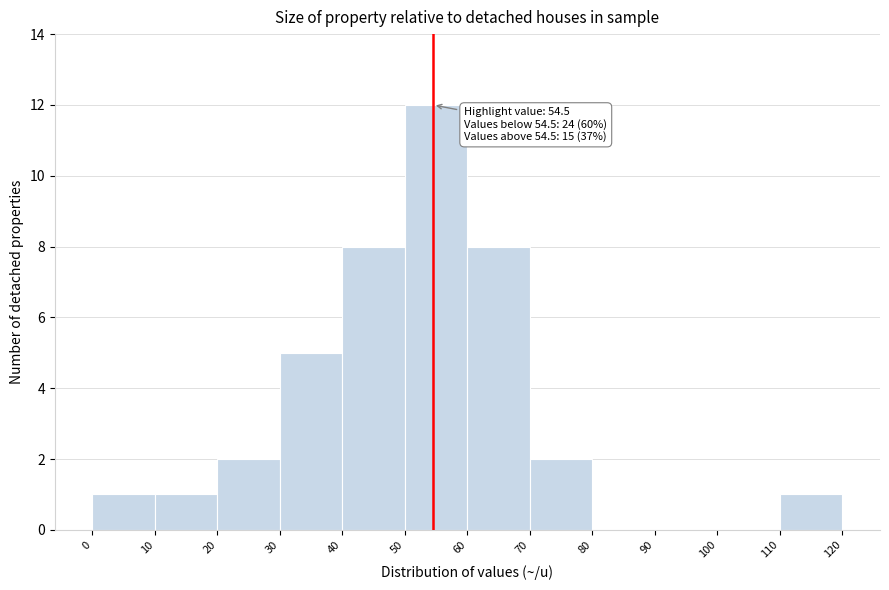

Over which range of the x-axis is the bar tallest?

50 to 60